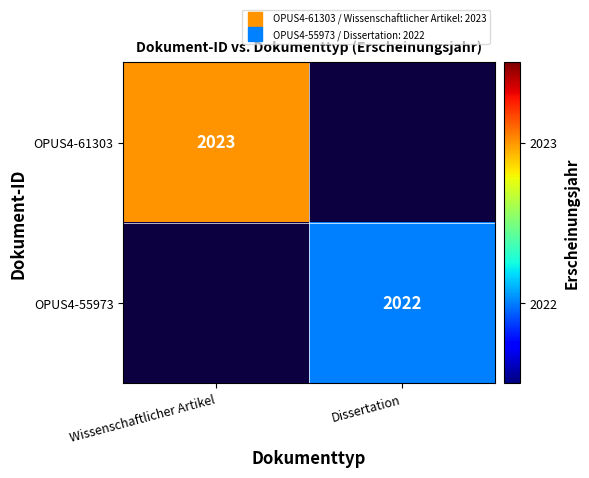

Is it true that OPUS4-61303 equals 1313 at Dissertation?

False